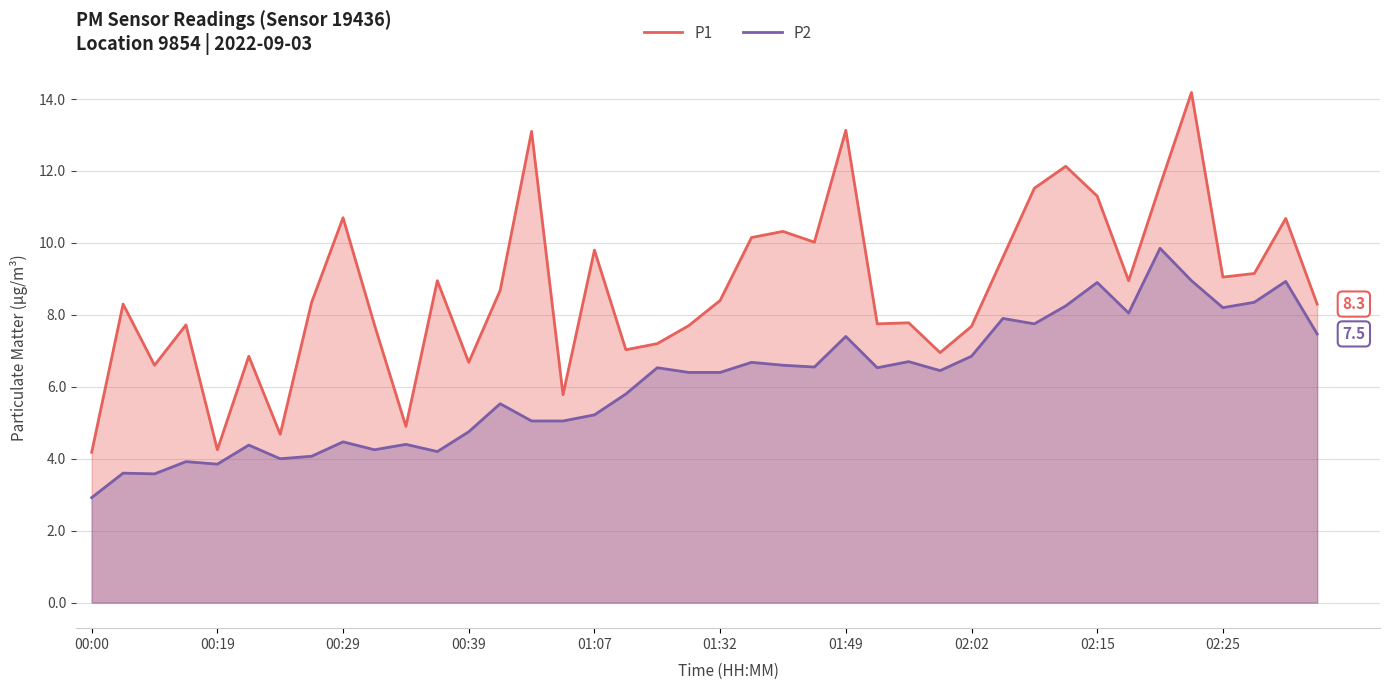

What is the approximate value of P2 at 02:25?

8.2